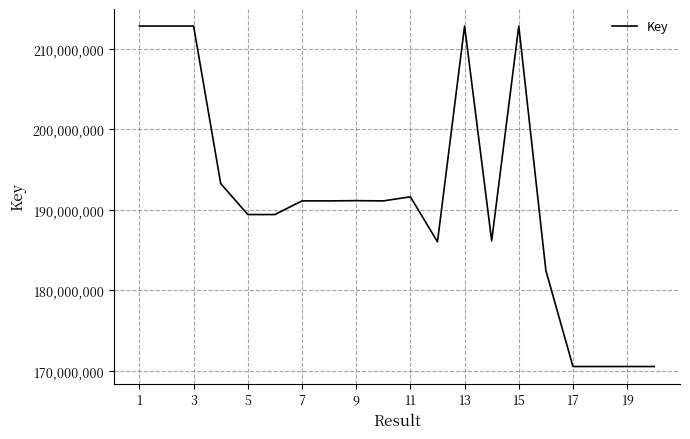

What is the maximum value shown in the chart?

212794538